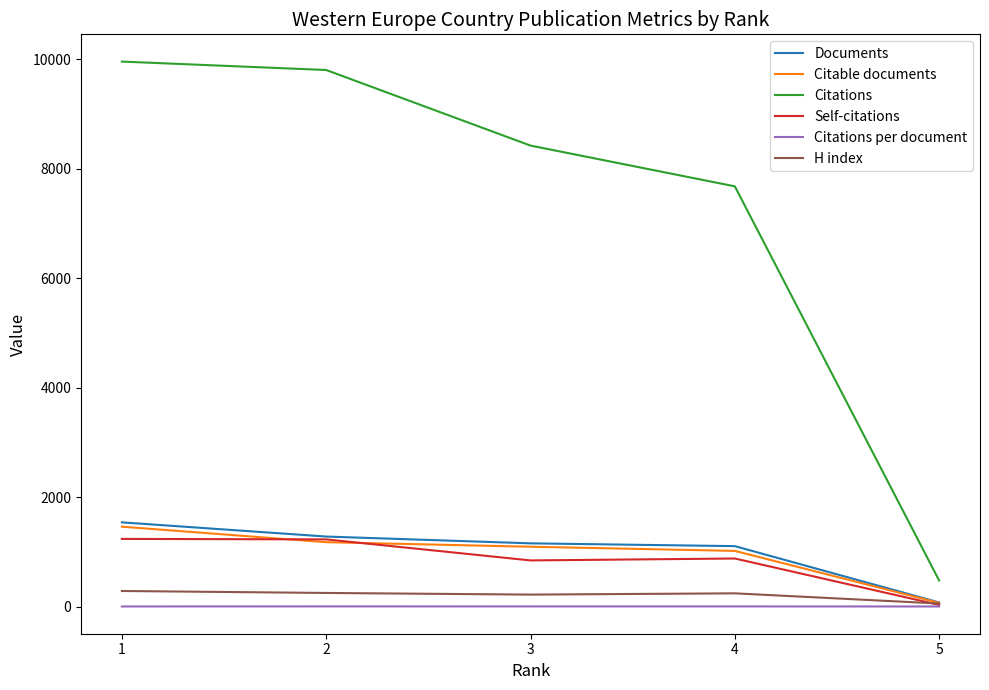

Is it true that Documents equals 1108.0 at 4?

True